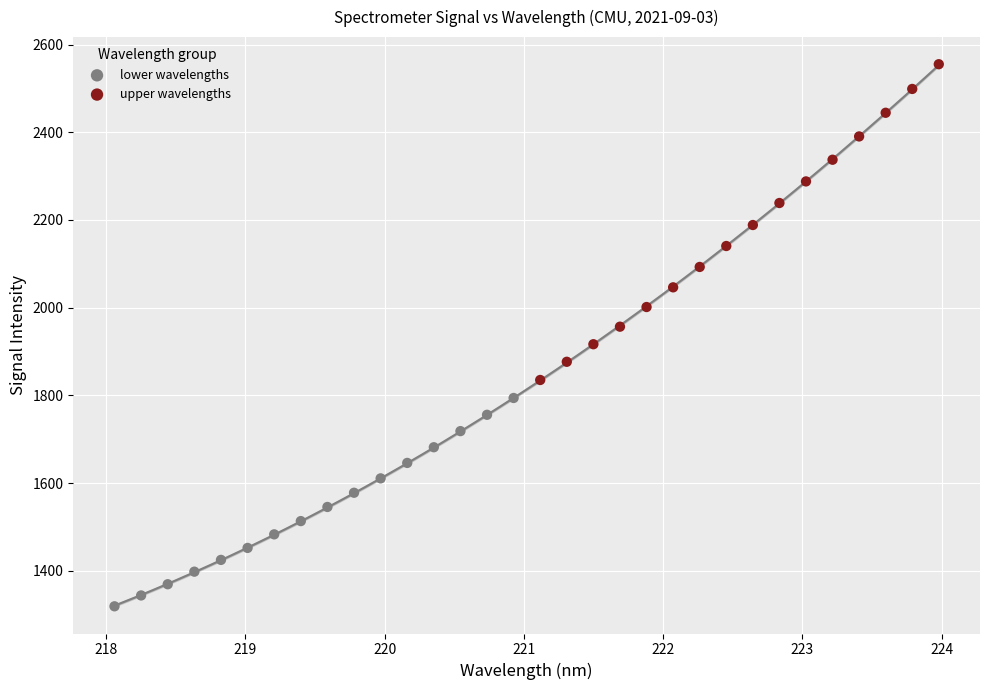

Which series contains the highest Y value?

upper wavelengths